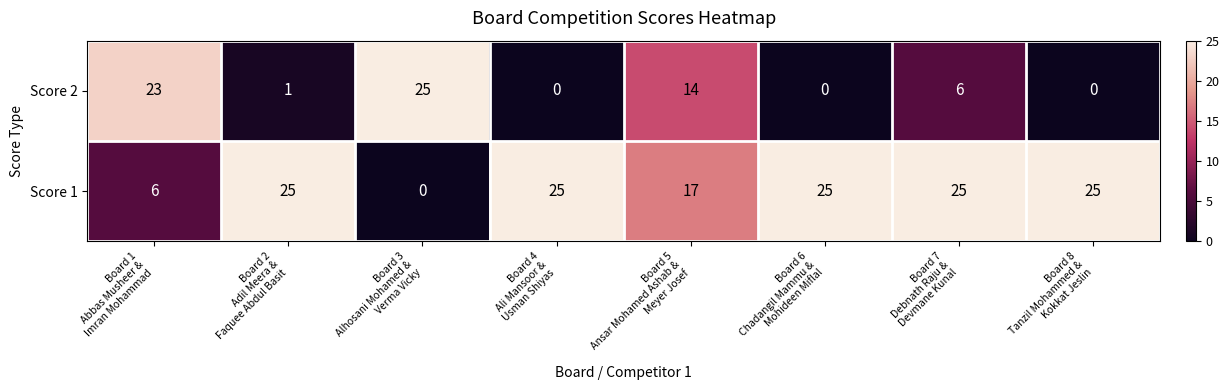

What is the total value across all series at Board 4
Ali Mansoor &
Usman Shiyas?

25